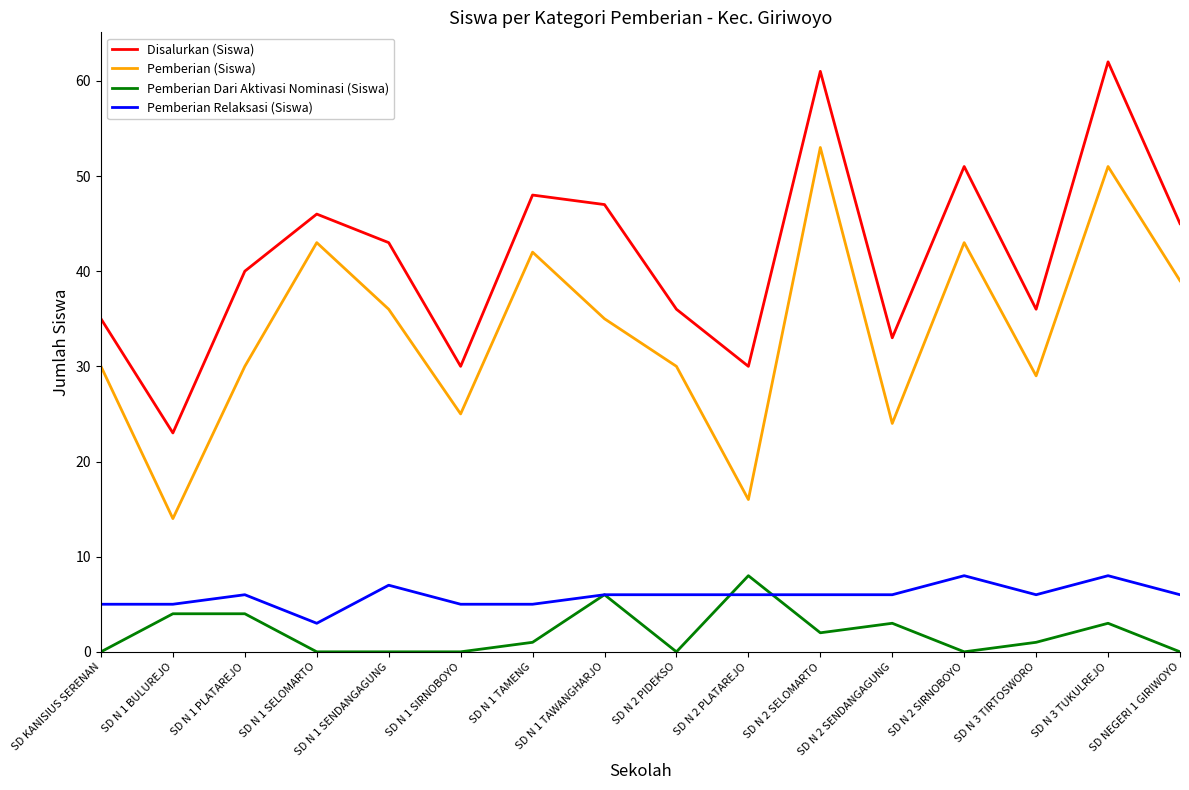

How many values in the Pemberian (Siswa) series are below 35?

8